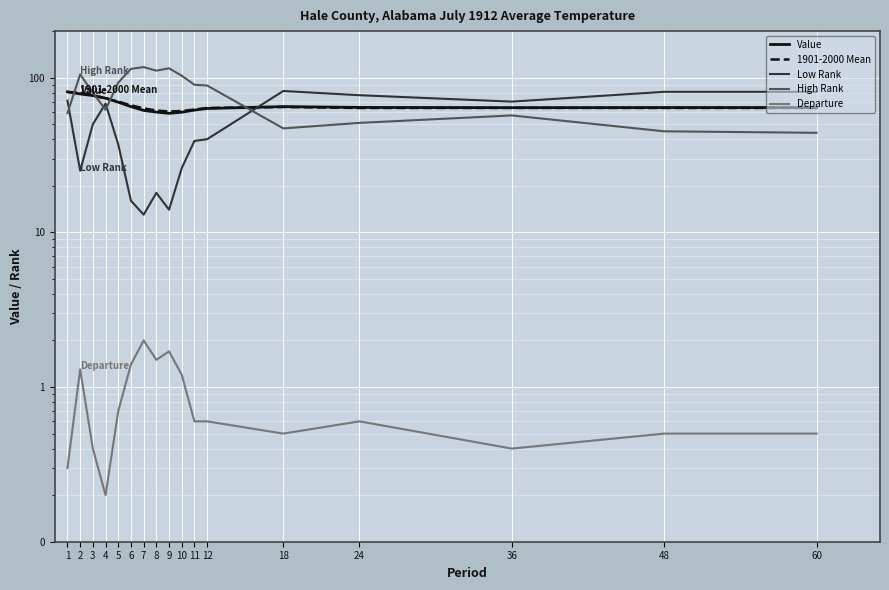

Reading left to right, transcribe all the data shown in this chart.

Value: 1=81.0	2=78.5	3=76.6	4=73.7	5=69.4	6=65.0	7=61.4	8=59.9	9=58.8	10=59.8	11=61.7	12=63.2	18=65.0	24=64.2	36=64.0	48=64.1	60=64.1
1901-2000 Mean: 1=80.8	2=79.7	3=76.9	4=73.6	5=70.0	6=66.3	7=63.3	8=61.3	9=60.4	10=60.9	11=62.2	12=63.7	18=64.6	24=63.7	36=63.7	48=63.7	60=63.7
Low Rank: 1=71.0	2=25.0	3=50.0	4=68.0	5=37.0	6=16.0	7=13.0	8=18.0	9=14.0	10=26.0	11=39.0	12=40.0	18=82.0	24=77.0	36=70.0	48=81.0	60=81.0
High Rank: 1=59.0	2=105.0	3=80.0	4=62.0	5=93.0	6=114.0	7=117.0	8=111.0	9=115.0	10=103.0	11=90.0	12=89.0	18=47.0	24=51.0	36=57.0	48=45.0	60=44.0
Departure: 1=0.3	2=1.3	3=0.4	4=0.2	5=0.7	6=1.4	7=2.0	8=1.5	9=1.7	10=1.2	11=0.6	12=0.6	18=0.5	24=0.6	36=0.4	48=0.5	60=0.5